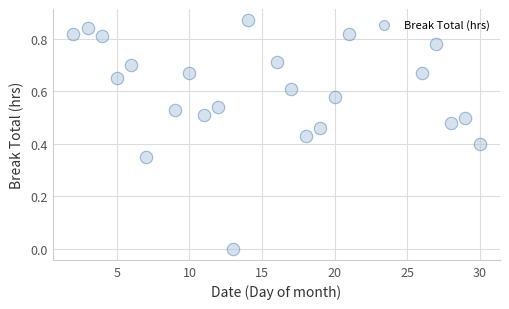

What is the range of X values (max minus min)?

28.0